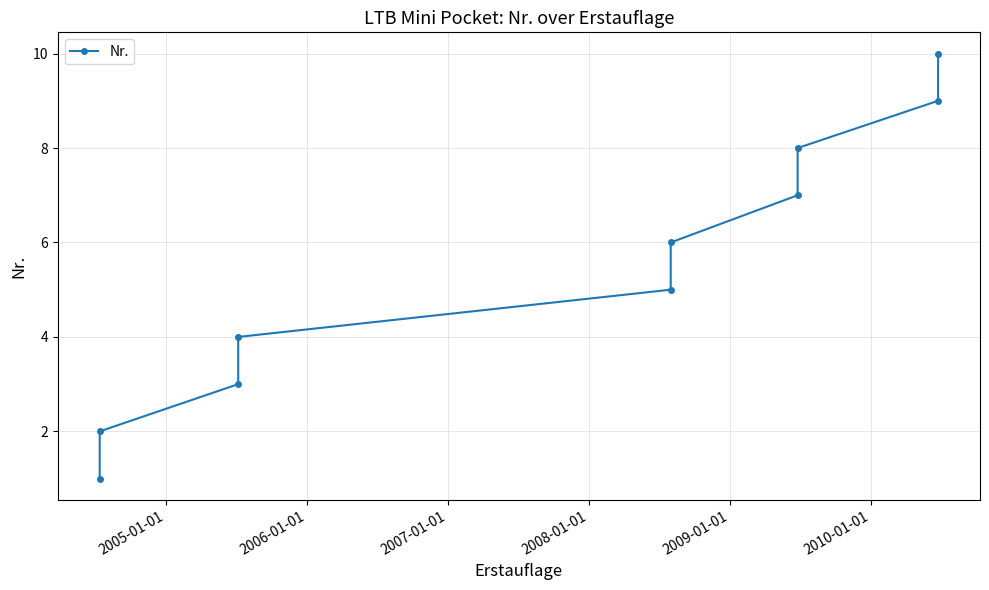

Is this an area chart (filled region under the line)?

No